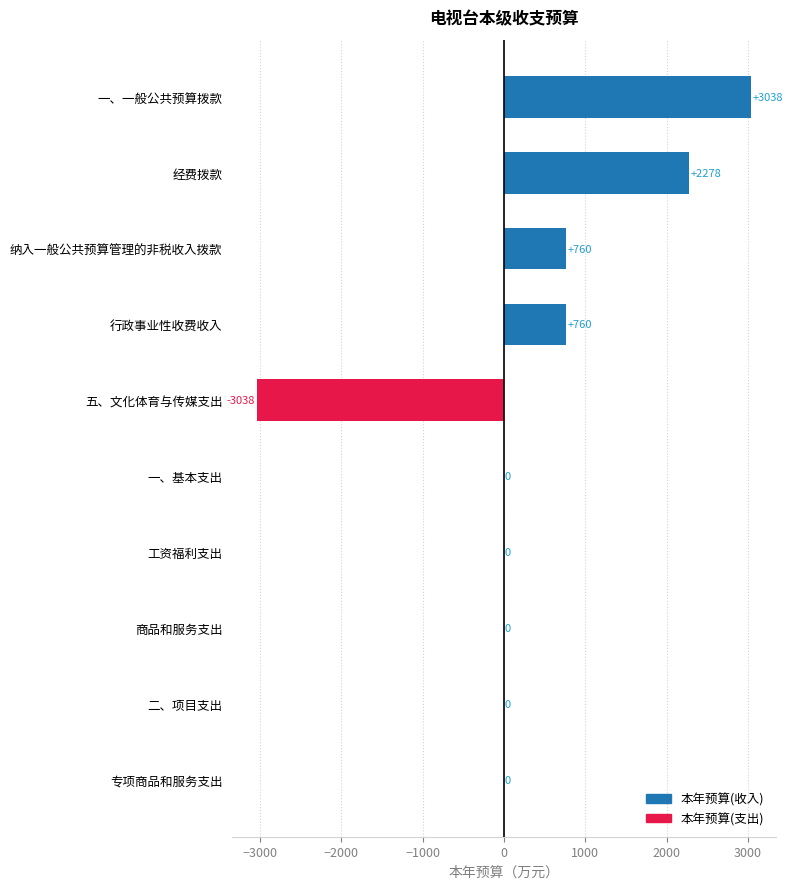

Which category has the highest value across all series?

一、一般公共预算拨款